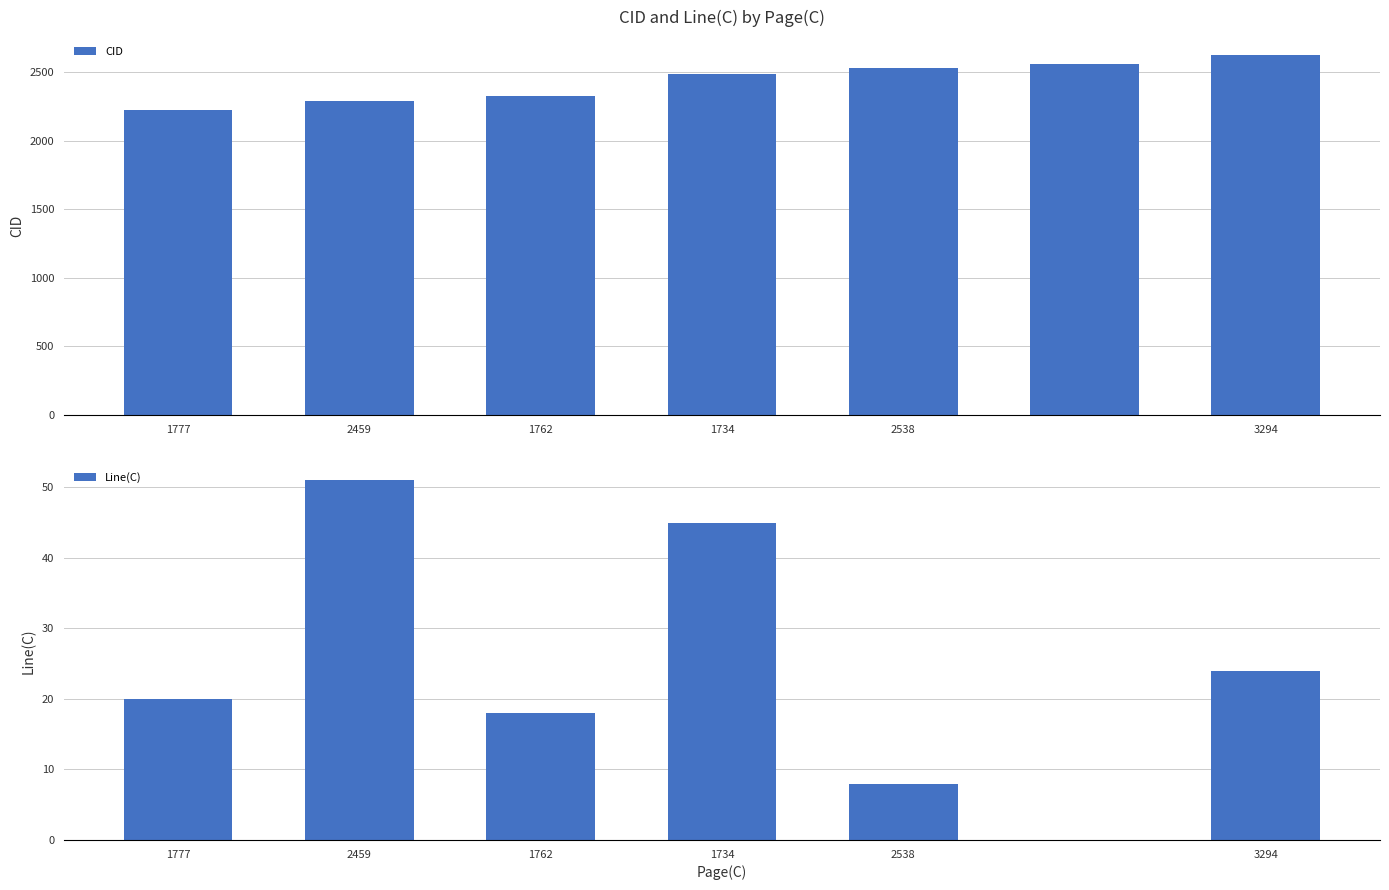

Which series changed the most between 2459 and 2538?

CID